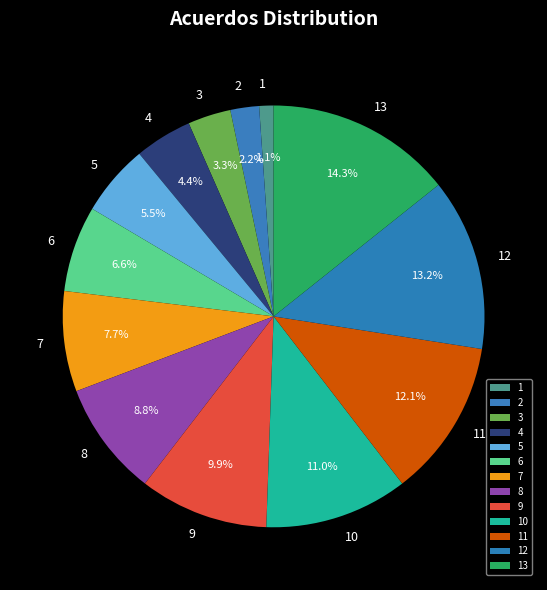

Which slice is the largest?

13